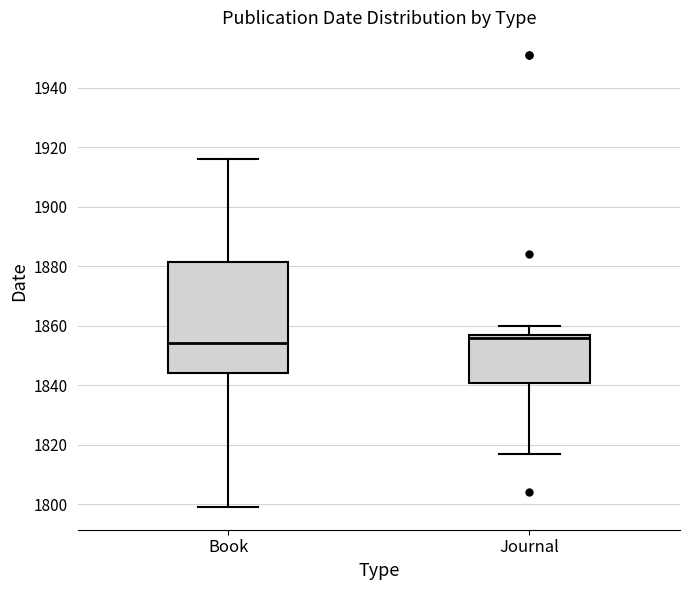

Reading left to right, transcribe this box plot: for each box, give where its median line is, the range the box spans, and where its two whiskers end, as read against the y-axis. The values are not printed on the chart, so give them approximately, as read against the axis.

Book: median 1854, box 1844 to 1882, whiskers 1800 to 1916
Journal: median 1856, box 1840 to 1858, whiskers 1818 to 1860